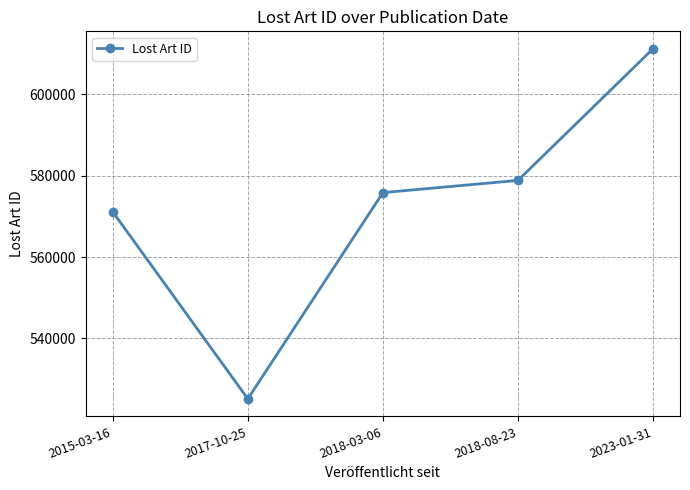

How many points are lower than both their immediate neighbors (excluding endpoints)?

1